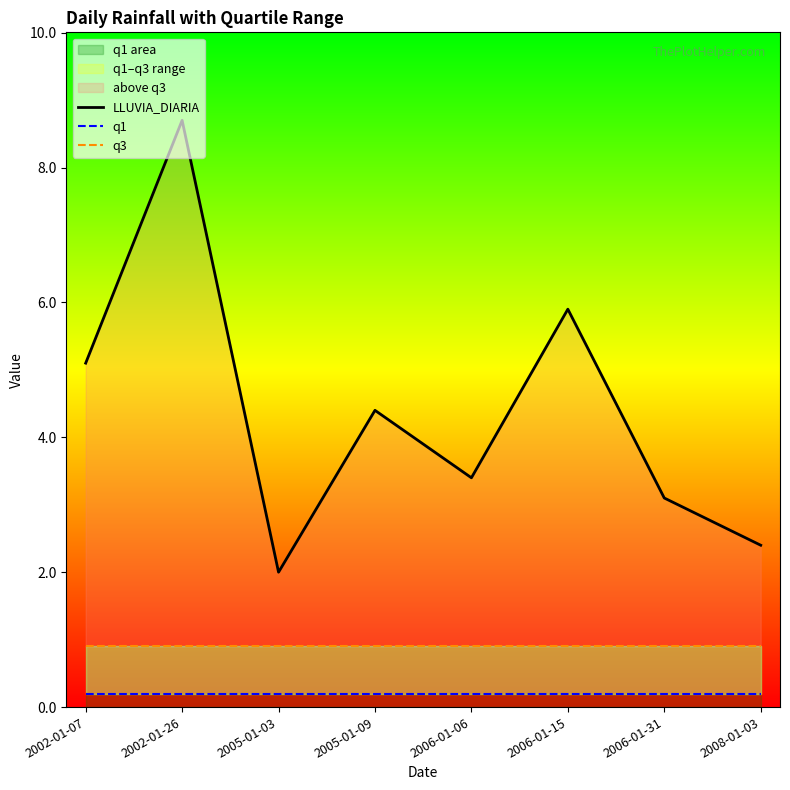

How many distinct data groups are displayed?

3